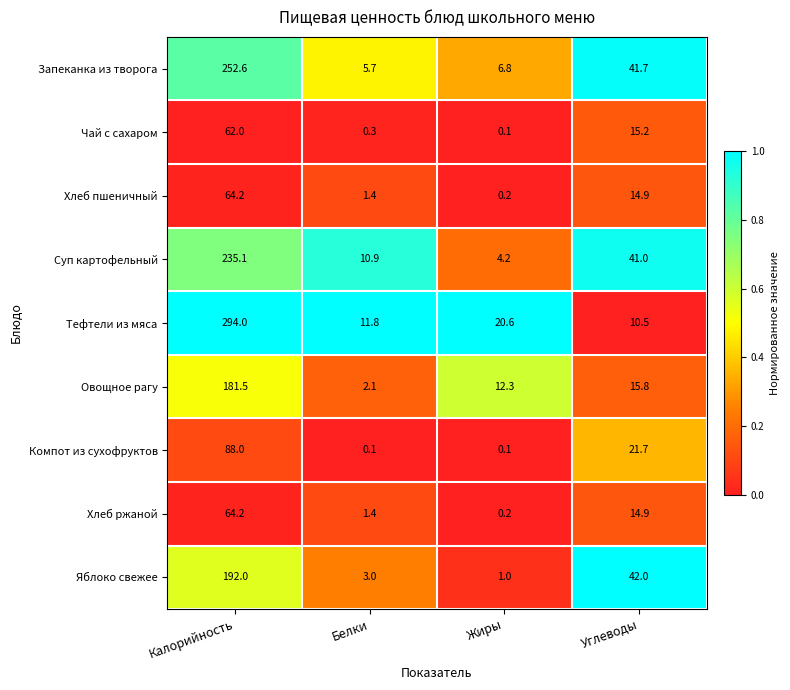

List the labels in order of Запеканка из творога value, smallest first.

Белки, Жиры, Углеводы, Калорийность